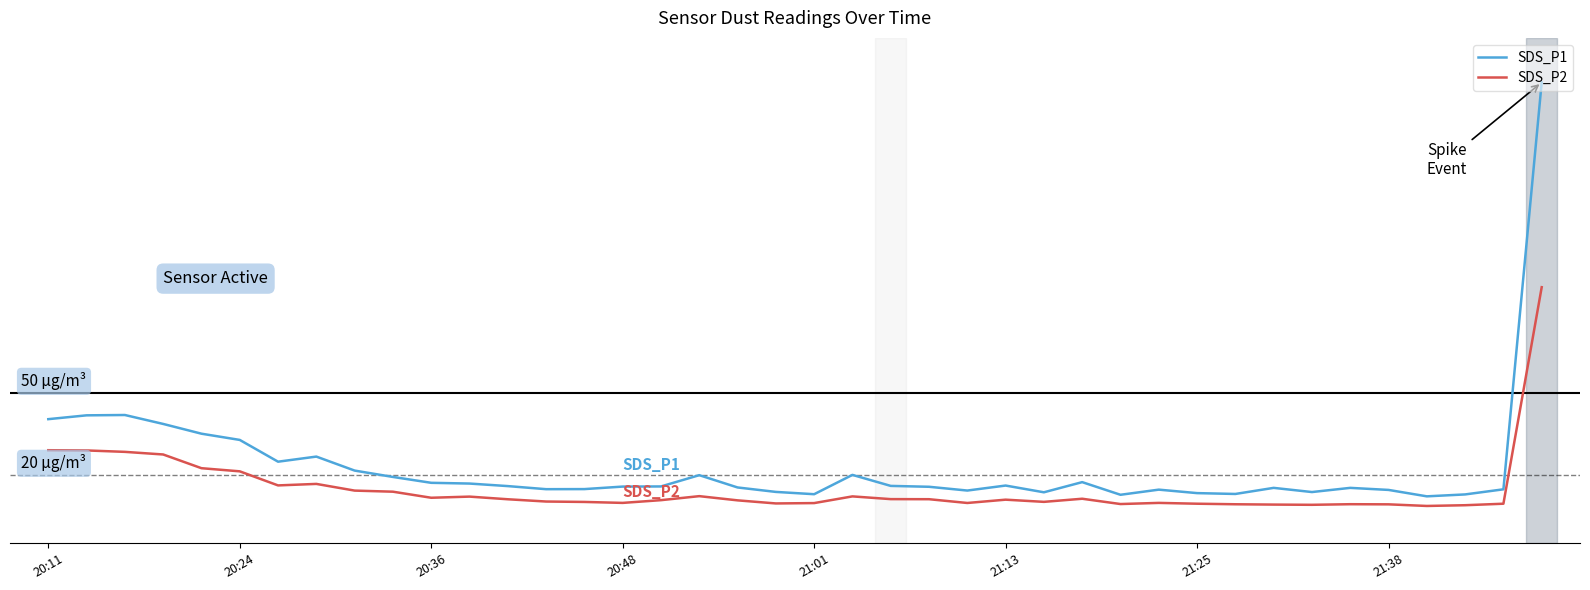

What are all the series names shown in the legend?

SDS_P1, SDS_P2